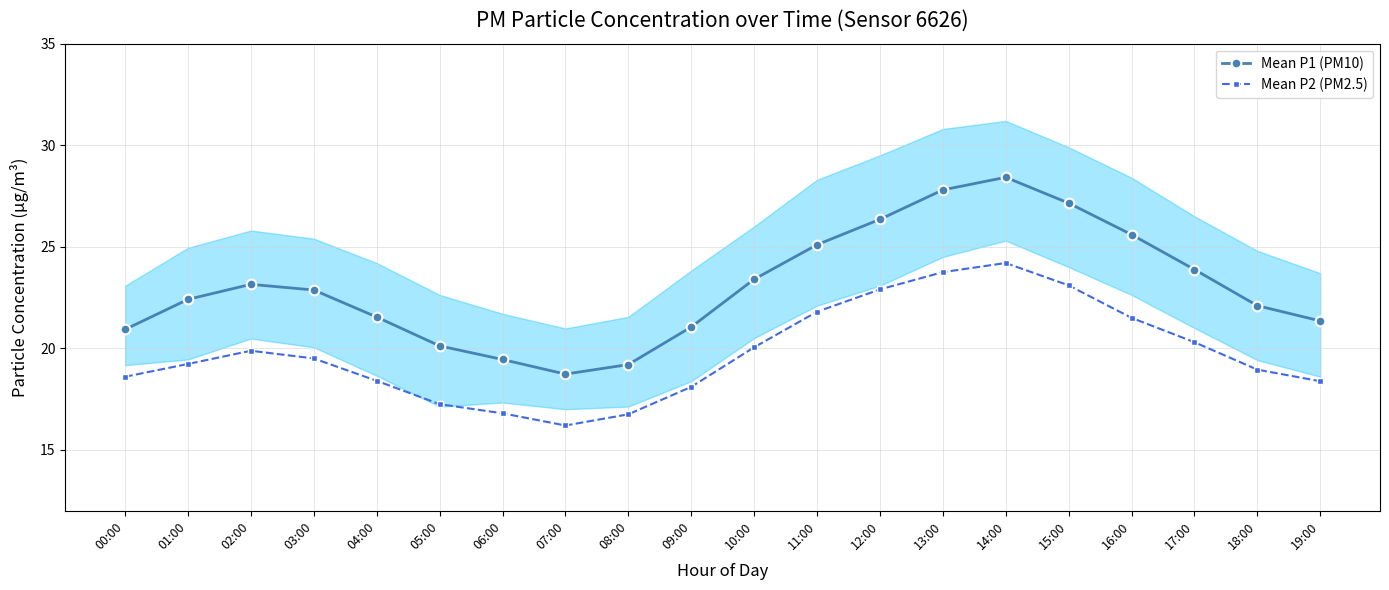

What value does the Mean P2 (PM2.5) series have at 08:00?

16.8